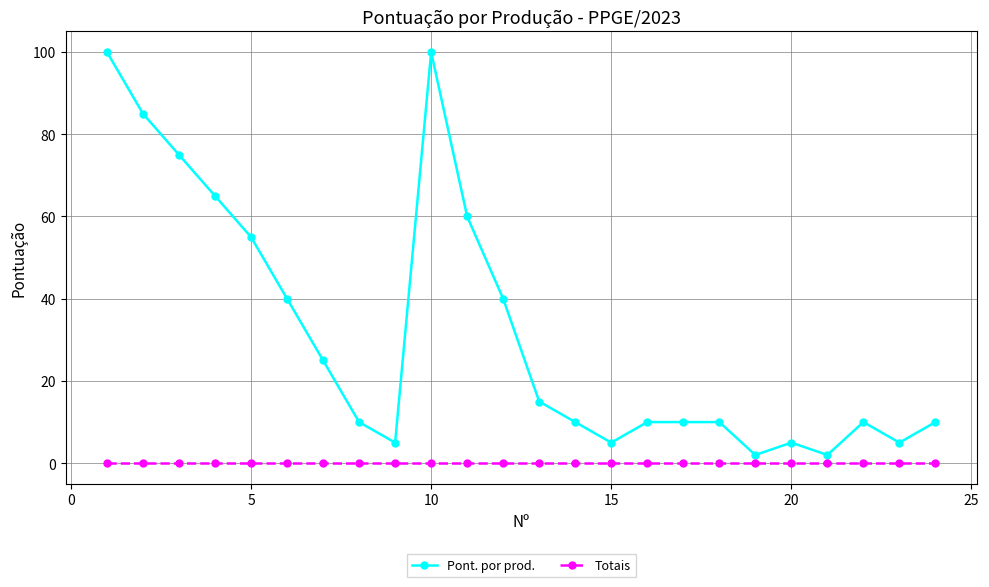

List the series in order of their overall mean, highest first.

Pont. por prod., Totais